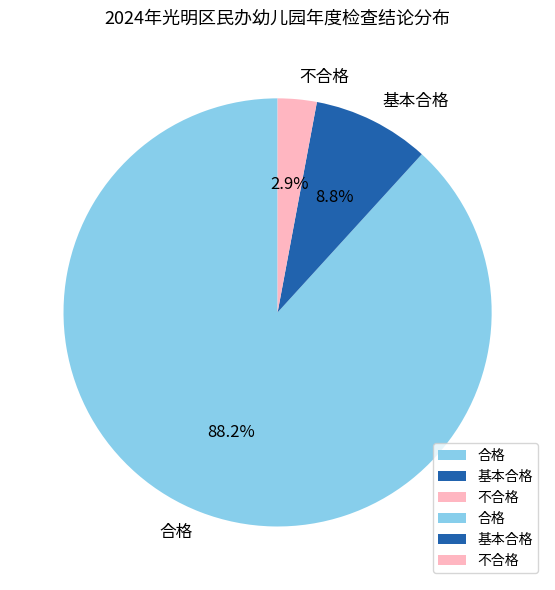

Between 合格 and 基本合格, which is larger?

合格